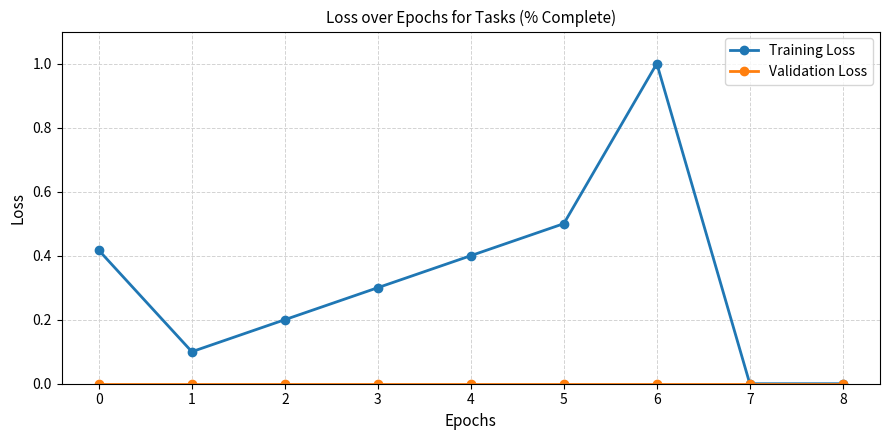

At which category is the sum across all series the highest?

6